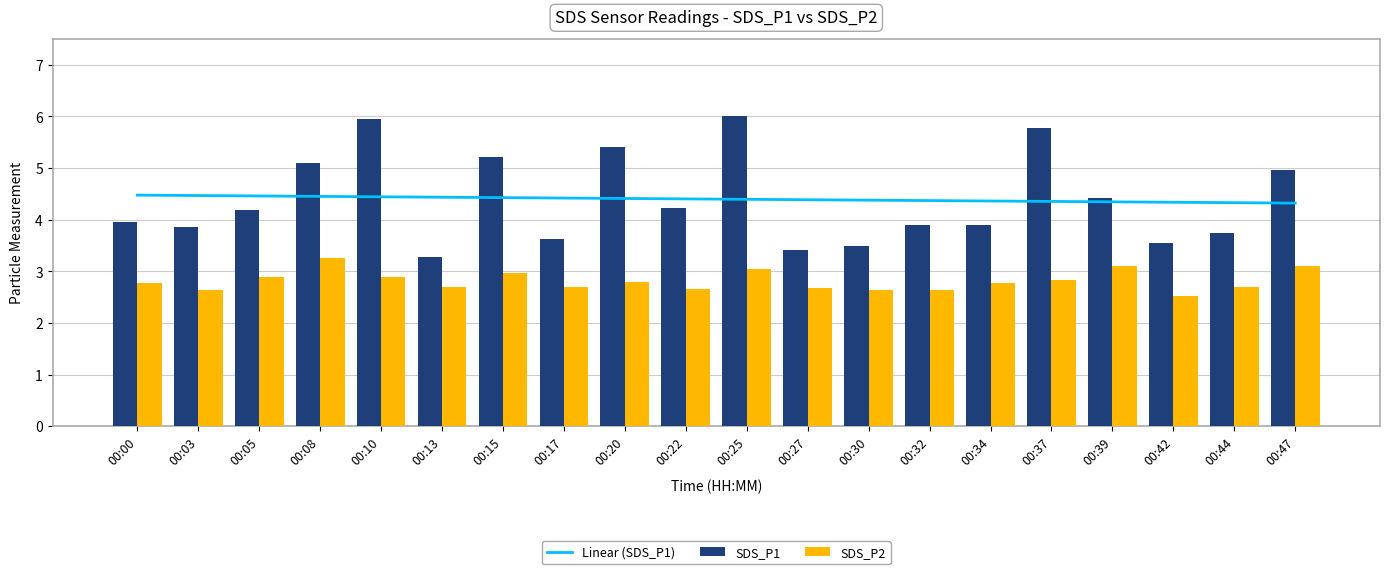

What is the value of the SDS_P2 bar at the 3rd from the left?

2.9